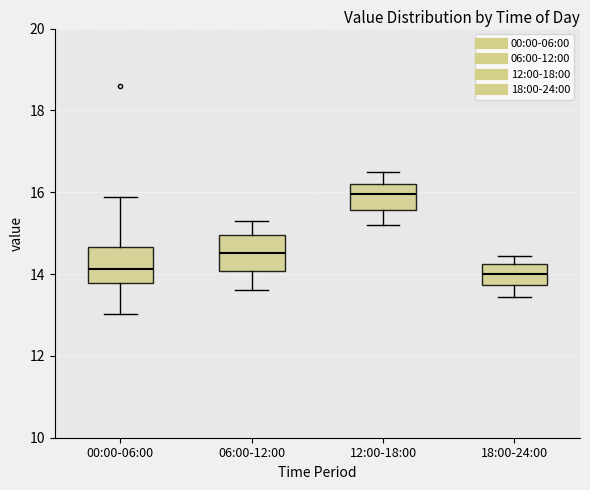

Reading left to right, read every box against the y-axis: the position of its median line, the range the box covers, and the ends of its whiskers. The values are not printed on the chart, so give them approximately, as read against the axis.

00:00-06:00: median 14.2, box 13.8 to 14.6, whiskers 13.0 to 15.8
06:00-12:00: median 14.6, box 14.0 to 15.0, whiskers 13.6 to 15.4
12:00-18:00: median 16.0, box 15.6 to 16.2, whiskers 15.2 to 16.6
18:00-24:00: median 14.0, box 13.8 to 14.2, whiskers 13.4 to 14.4